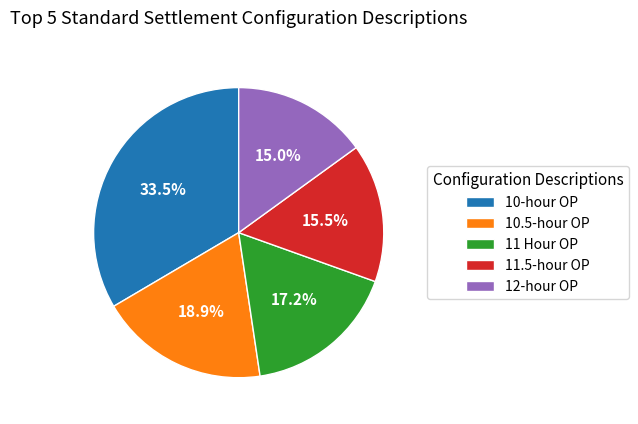

Is it true that 12-hour OP is 8% of the pie?

False